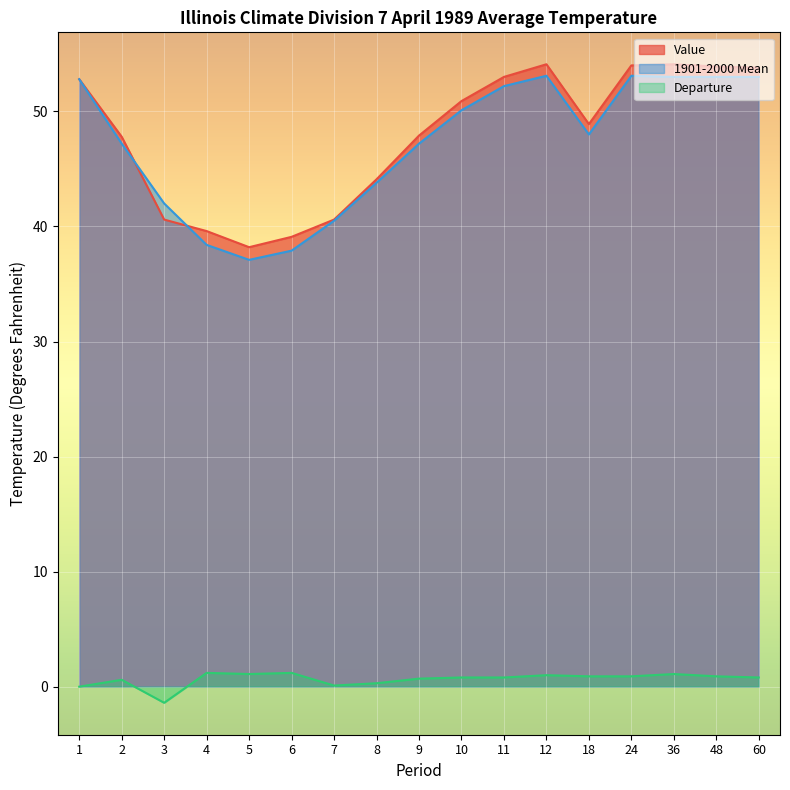

Reading left to right, list all the values displayed in this chart.

Value: 52.8	47.8	40.6	39.6	38.2	39.1	40.6	44.1	47.9	50.9	53.0	54.1	48.9	54.0	54.1	53.9	53.8
1901-2000 Mean: 52.8	47.2	42.0	38.4	37.1	37.9	40.5	43.8	47.2	50.1	52.2	53.1	48.0	53.1	53.0	53.0	53.0
Departure: 0.0	0.6	-1.4	1.2	1.1	1.2	0.1	0.3	0.7	0.8	0.8	1.0	0.9	0.9	1.1	0.9	0.8